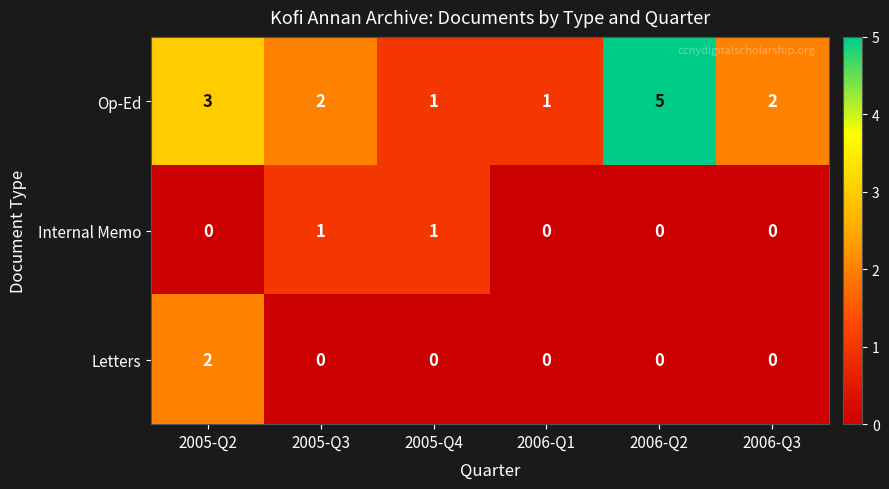

Which series has the largest total across all categories?

Op-Ed